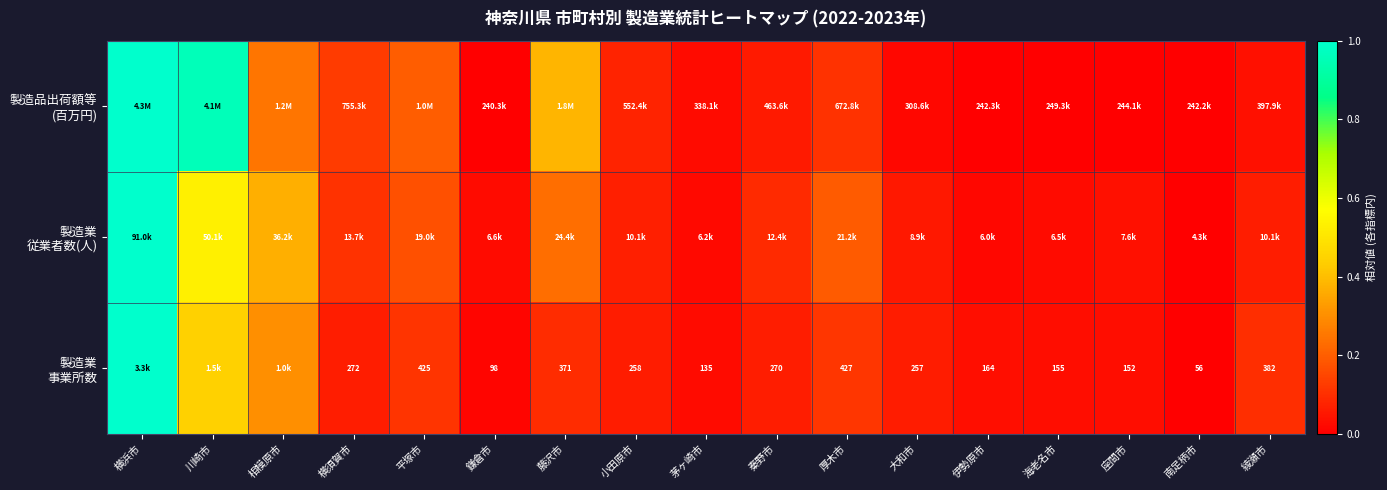

At how many categories does at least one series exceed 0?

17